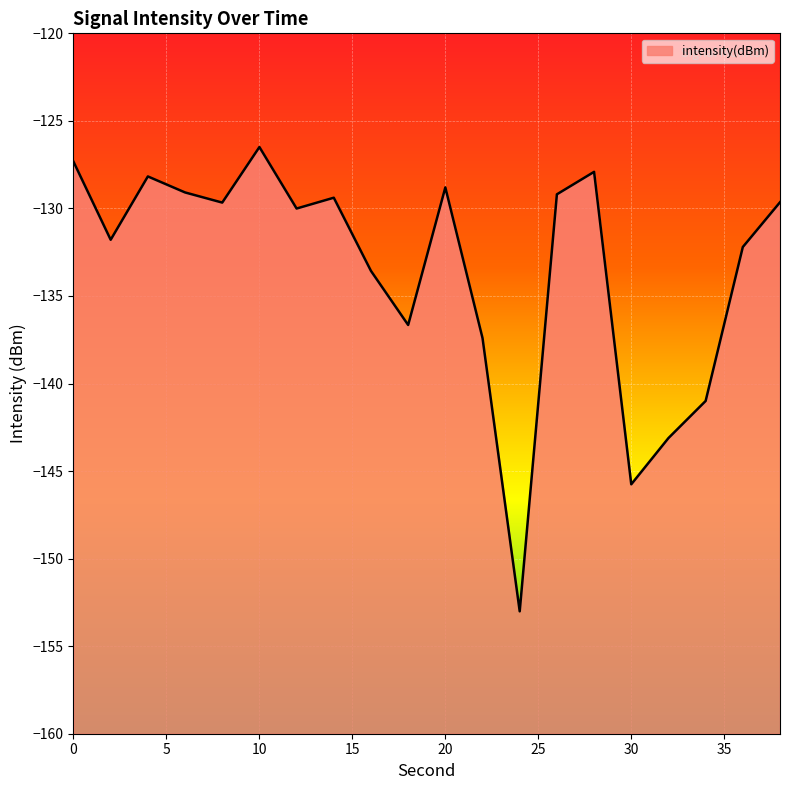

What is the value of the 2nd point from the left?

-131.8